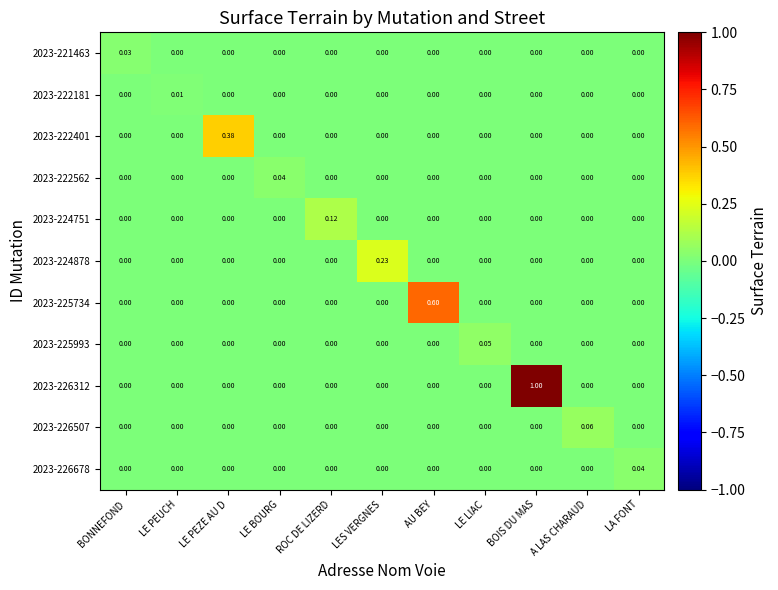

At which category is the sum across all series the highest?

BOIS DU MAS